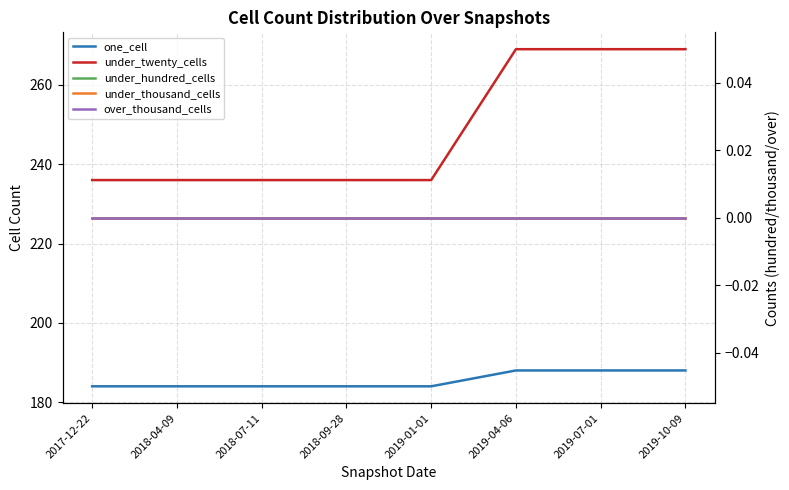

Rank the categories by one_cell value from lowest to highest.

2017-12-22, 2018-04-09, 2018-07-11, 2018-09-28, 2019-01-01, 2019-04-06, 2019-07-01, 2019-10-09